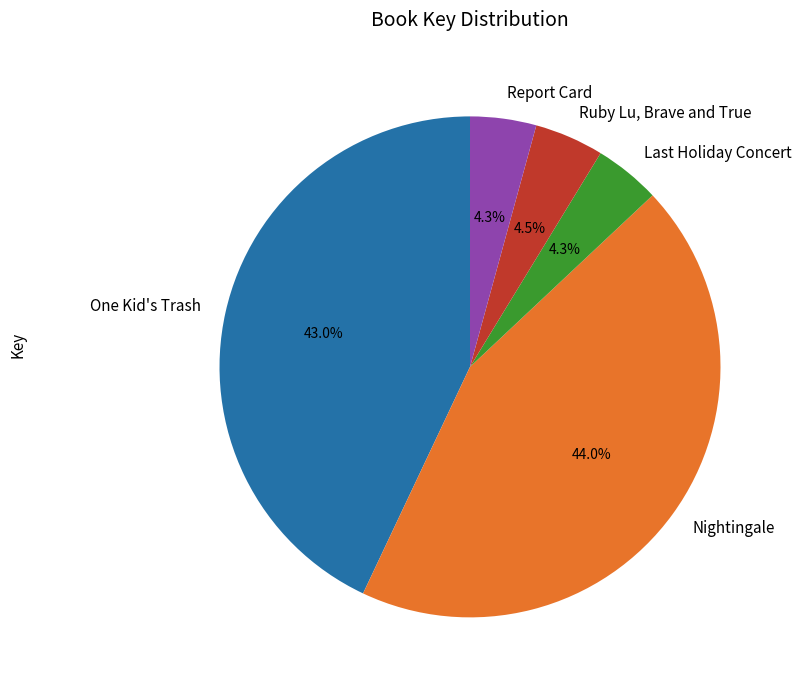

Is the sum of Nightingale and One Kid's Trash greater than half?

Yes